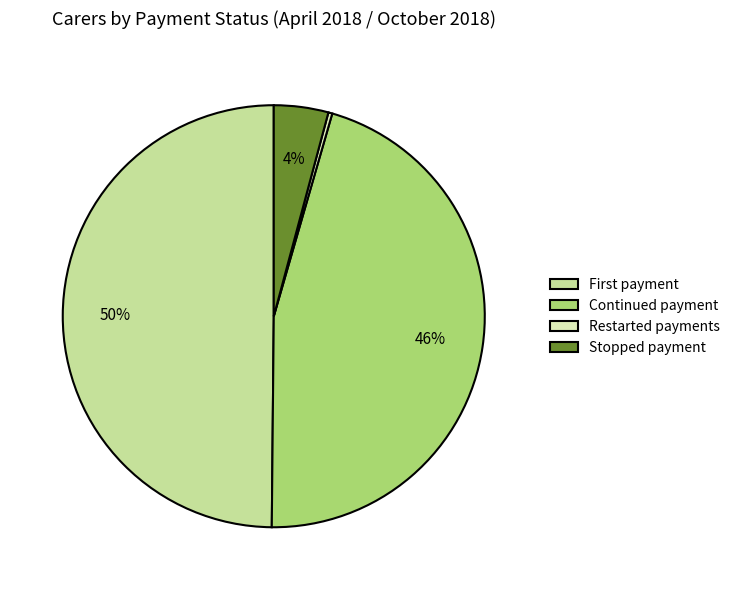

What is the smallest slice in the pie chart?

Restarted payments